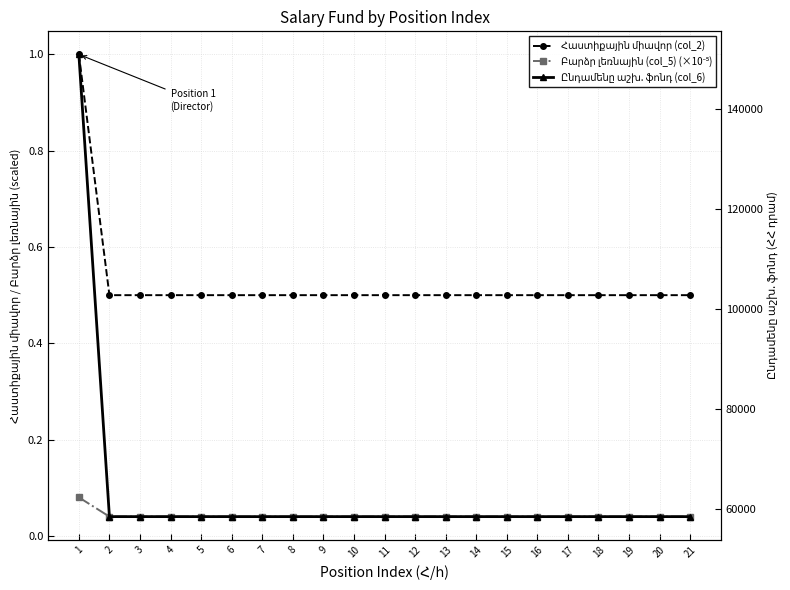

Is it true that Ընդամենը աշխ. ֆոնդ (col_6) equals 26124.3 at 14?

False